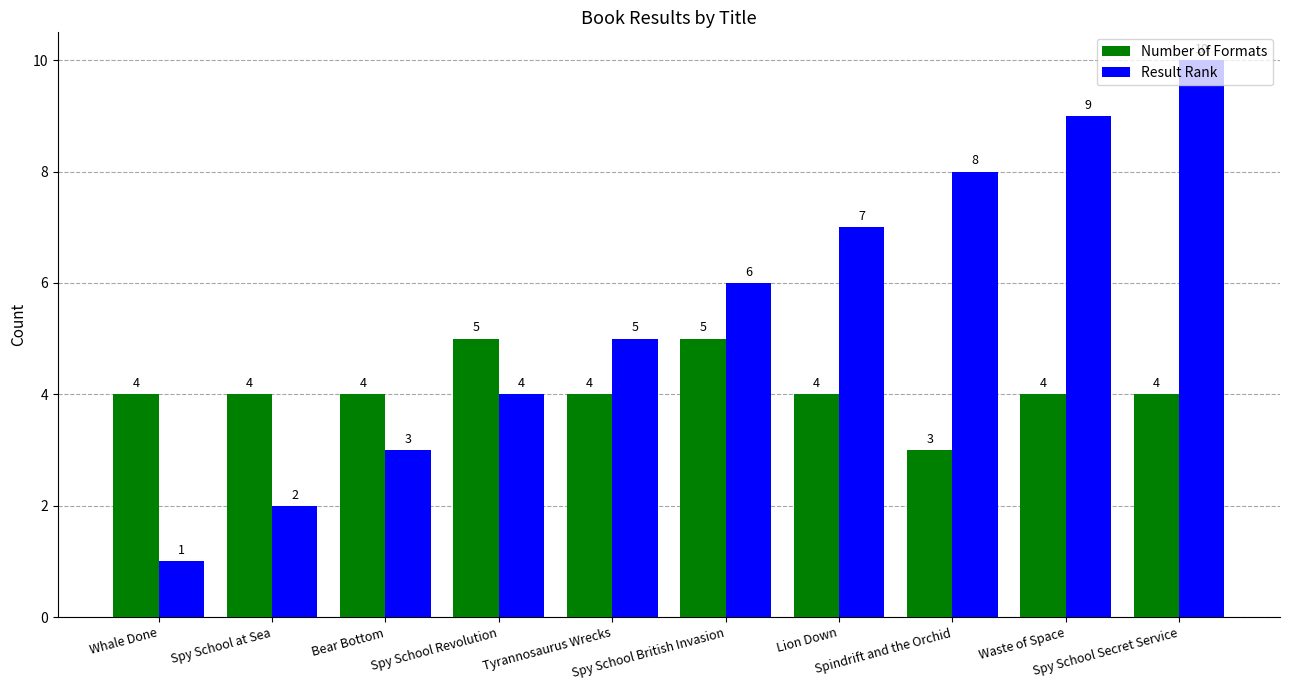

Does the chart contain any negative values?

No